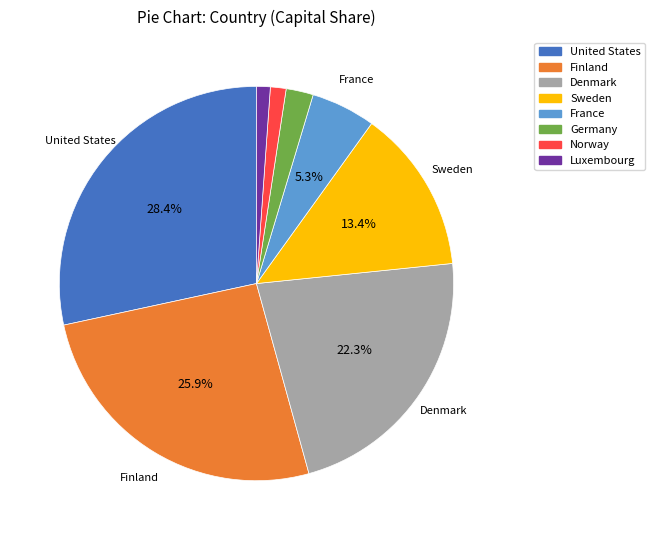

What is the ratio of the value at Sweden to the value at Denmark?

0.6